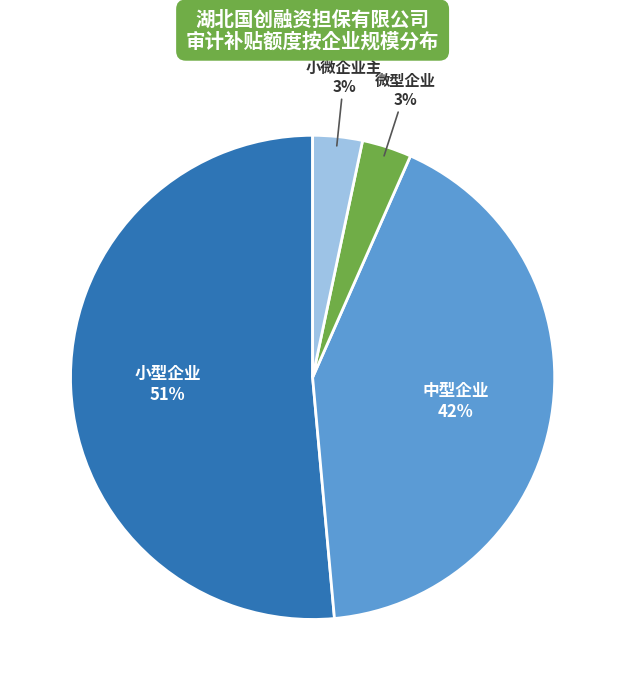

To the nearest percent, what is the average slice percentage?

25%